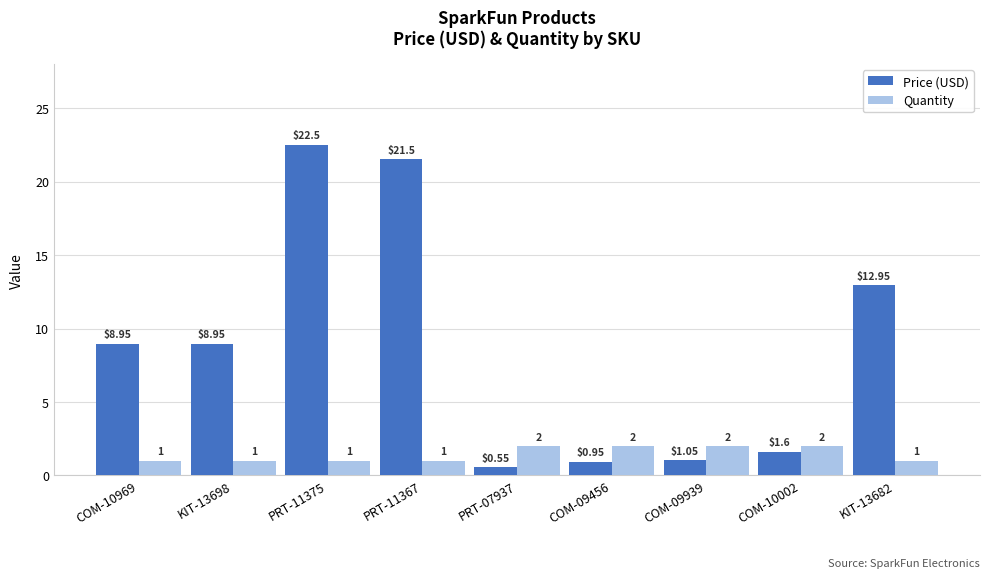

What is the label of the 9th bar from the left?

KIT-13682